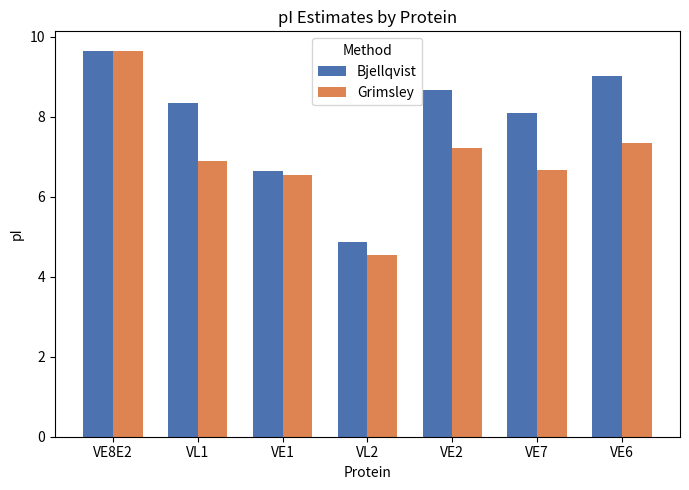

Reading right to left, what are all the values shown in this chart?

Bjellqvist: 9.0	8.1	8.7	4.9	6.6	8.3	9.6
Grimsley: 7.3	6.7	7.2	4.5	6.5	6.9	9.6